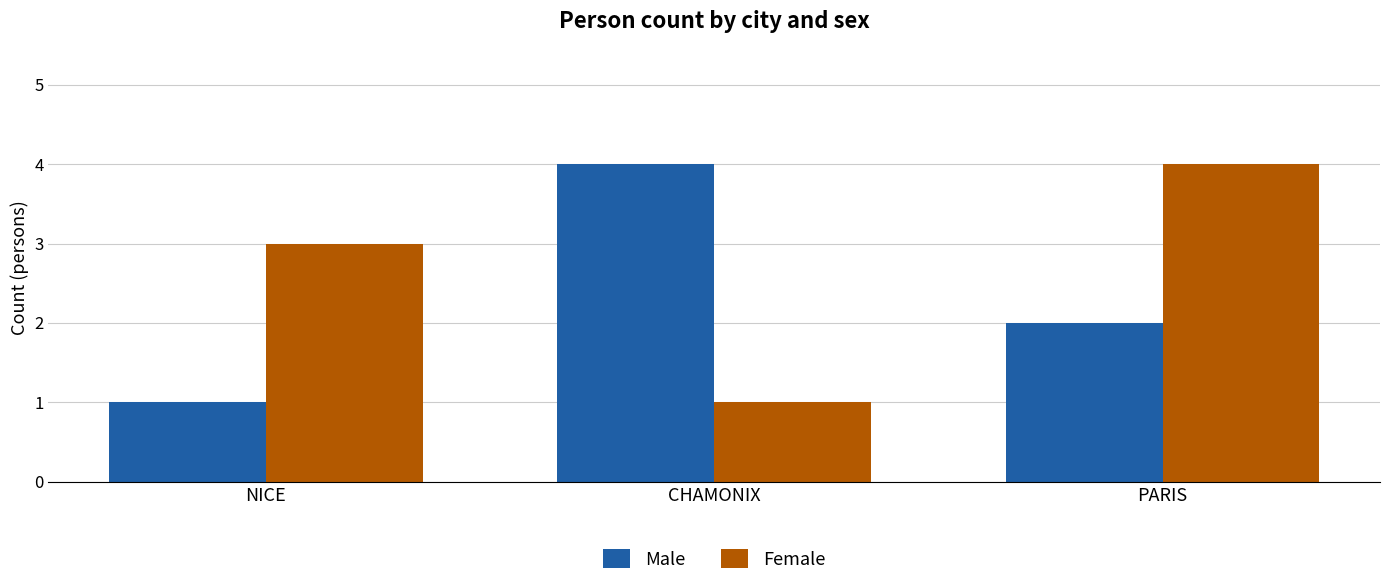

What is the label of the 1st bar from the left?

NICE